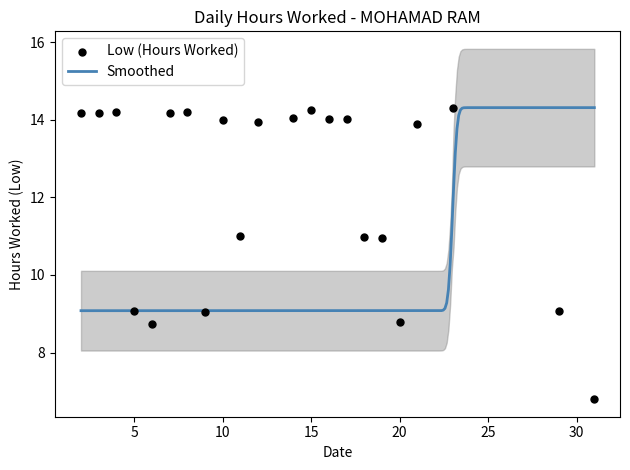

What is the change in value from 15 to 16?

-0.2